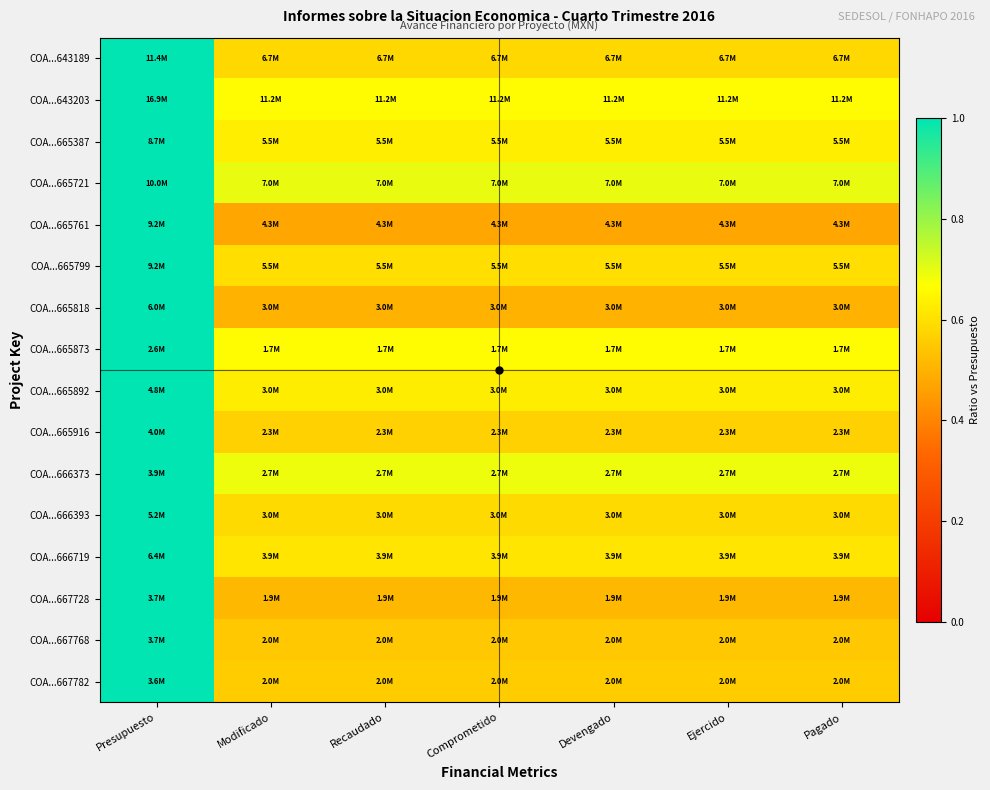

Reading right to left, list all the values displayed in this chart.

COA...643189: Pagado=0.6	Ejercido=0.6	Devengado=0.6	Comprometido=0.6	Recaudado=0.6	Modificado=0.6	Presupuesto=1.0
COA...643203: Pagado=0.7	Ejercido=0.7	Devengado=0.7	Comprometido=0.7	Recaudado=0.7	Modificado=0.7	Presupuesto=1.0
COA...665387: Pagado=0.6	Ejercido=0.6	Devengado=0.6	Comprometido=0.6	Recaudado=0.6	Modificado=0.6	Presupuesto=1.0
COA...665721: Pagado=0.7	Ejercido=0.7	Devengado=0.7	Comprometido=0.7	Recaudado=0.7	Modificado=0.7	Presupuesto=1.0
COA...665761: Pagado=0.5	Ejercido=0.5	Devengado=0.5	Comprometido=0.5	Recaudado=0.5	Modificado=0.5	Presupuesto=1.0
COA...665799: Pagado=0.6	Ejercido=0.6	Devengado=0.6	Comprometido=0.6	Recaudado=0.6	Modificado=0.6	Presupuesto=1.0
COA...665818: Pagado=0.5	Ejercido=0.5	Devengado=0.5	Comprometido=0.5	Recaudado=0.5	Modificado=0.5	Presupuesto=1.0
COA...665873: Pagado=0.7	Ejercido=0.7	Devengado=0.7	Comprometido=0.7	Recaudado=0.7	Modificado=0.7	Presupuesto=1.0
COA...665892: Pagado=0.6	Ejercido=0.6	Devengado=0.6	Comprometido=0.6	Recaudado=0.6	Modificado=0.6	Presupuesto=1.0
COA...665916: Pagado=0.6	Ejercido=0.6	Devengado=0.6	Comprometido=0.6	Recaudado=0.6	Modificado=0.6	Presupuesto=1.0
COA...666373: Pagado=0.7	Ejercido=0.7	Devengado=0.7	Comprometido=0.7	Recaudado=0.7	Modificado=0.7	Presupuesto=1.0
COA...666393: Pagado=0.6	Ejercido=0.6	Devengado=0.6	Comprometido=0.6	Recaudado=0.6	Modificado=0.6	Presupuesto=1.0
COA...666719: Pagado=0.6	Ejercido=0.6	Devengado=0.6	Comprometido=0.6	Recaudado=0.6	Modificado=0.6	Presupuesto=1.0
COA...667728: Pagado=0.5	Ejercido=0.5	Devengado=0.5	Comprometido=0.5	Recaudado=0.5	Modificado=0.5	Presupuesto=1.0
COA...667768: Pagado=0.5	Ejercido=0.5	Devengado=0.5	Comprometido=0.5	Recaudado=0.5	Modificado=0.5	Presupuesto=1.0
COA...667782: Pagado=0.6	Ejercido=0.6	Devengado=0.6	Comprometido=0.6	Recaudado=0.6	Modificado=0.6	Presupuesto=1.0